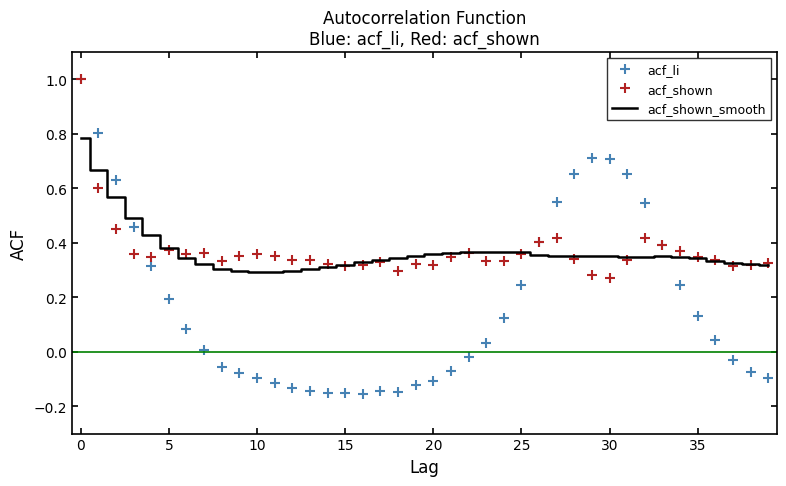

Which series has the largest range (max minus min)?

acf_li